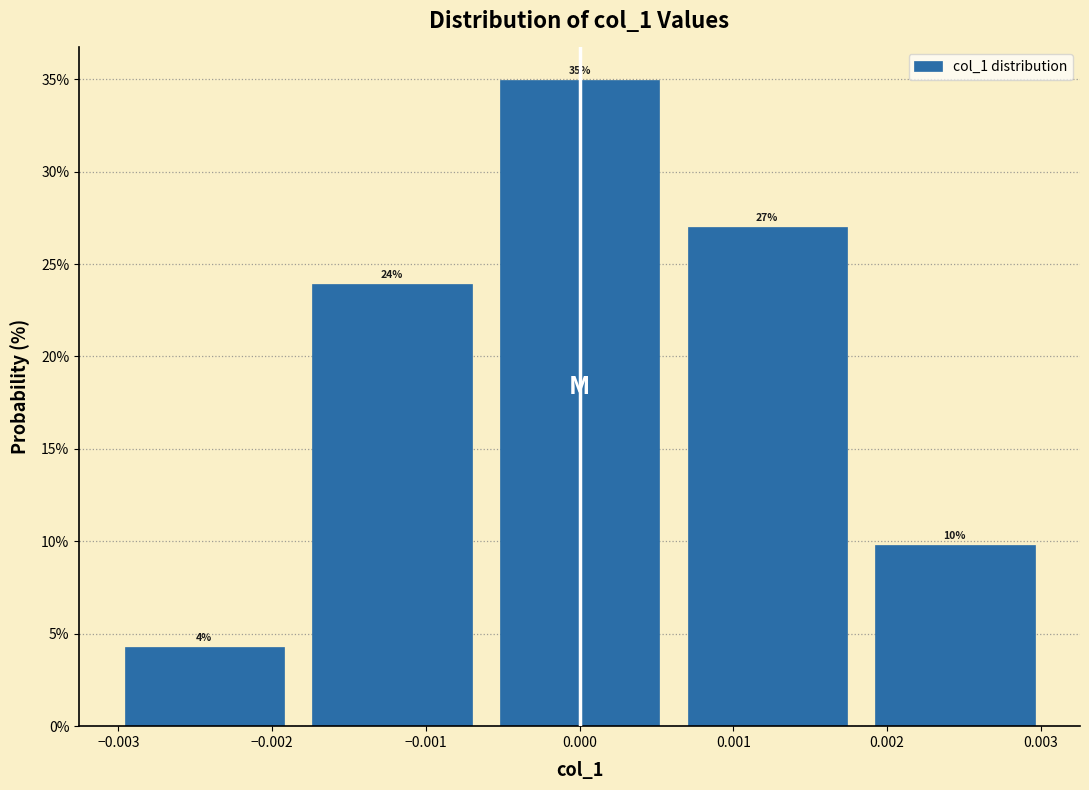

What is the value of the 2nd bar from the left?

23.9